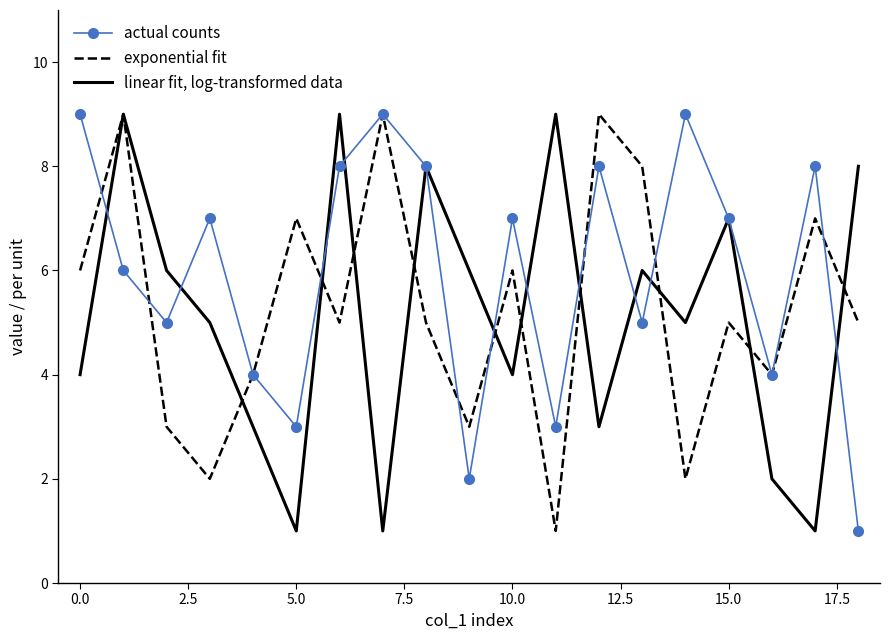

Reading left to right, what are all the values shown in this chart?

actual counts: 9	6	5	7	4	3	8	9	8	2	7	3	8	5	9	7	4	8	1
exponential fit: 6	9	3	2	4	7	5	9	5	3	6	1	9	8	2	5	4	7	5
linear fit, log-transformed data: 4	9	6	5	3	1	9	1	8	6	4	9	3	6	5	7	2	1	8